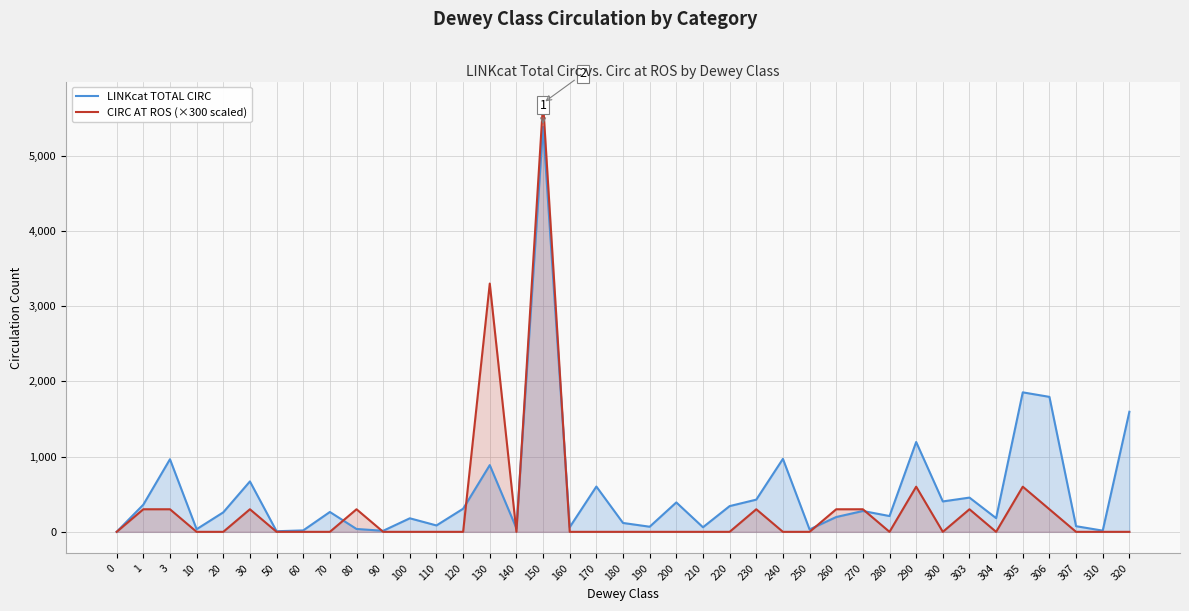

What is the value of the CIRC AT ROS (×300 scaled) point at the 17th from the left?

5700